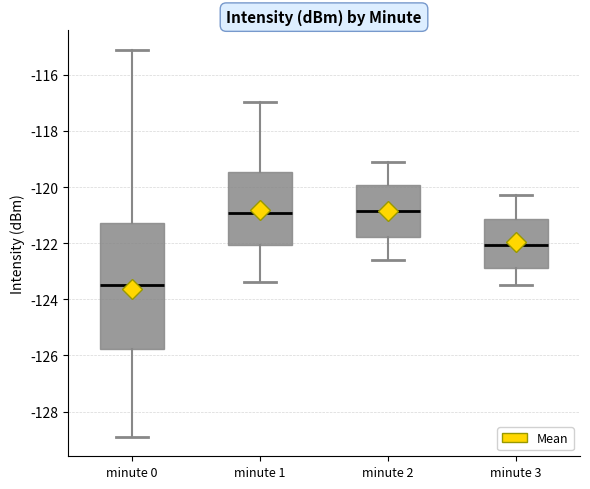

Which box's median line is the lowest?

minute 0